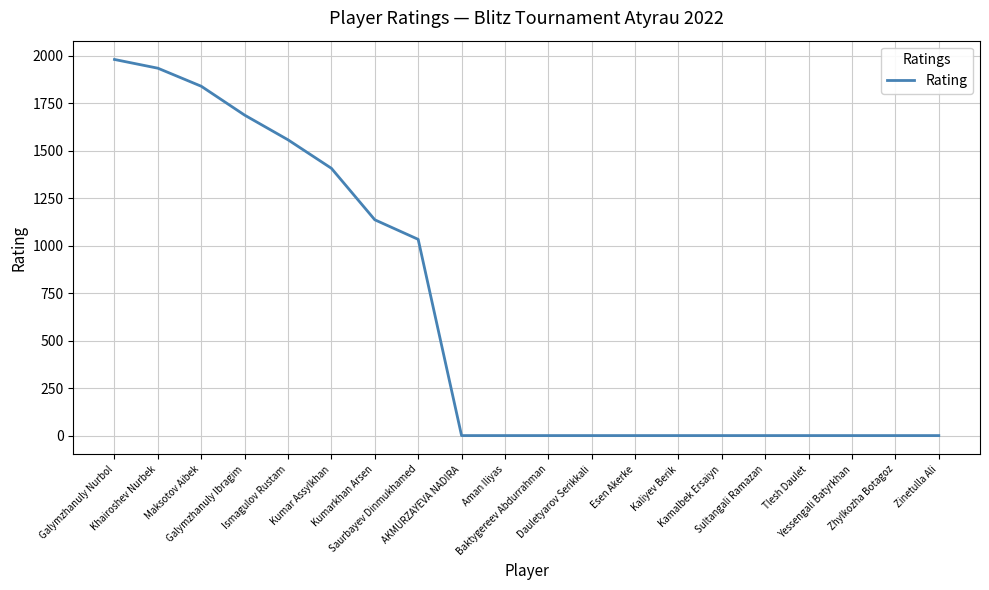

Reading right to left, extract all data points from this chart.

Zinetulla Ali=0	Zhylkozha Botagoz=0	Yessengali Batyrkhan=0	Tlesh Daulet=0	Sultangali Ramazan=0	Kamalbek Ersaiyn=0	Kaliyev Berik=0	Esen Akerke=0	Dauletyarov Serikkali=0	Baktygereev Abdurrahman=0	Aman Iliyas=0	AKMURZAYEVA NADIRA=0	Saurbayev Dinmukhamed=1033	Kumarkhan Arsen=1136	Kumar Assylkhan=1407	Ismagulov Rustam=1557	Galymzhanuly Ibragim=1687	Maksotov Aibek=1839	Khairoshev Nurbek=1934	Galymzhanuly Nurbol=1980